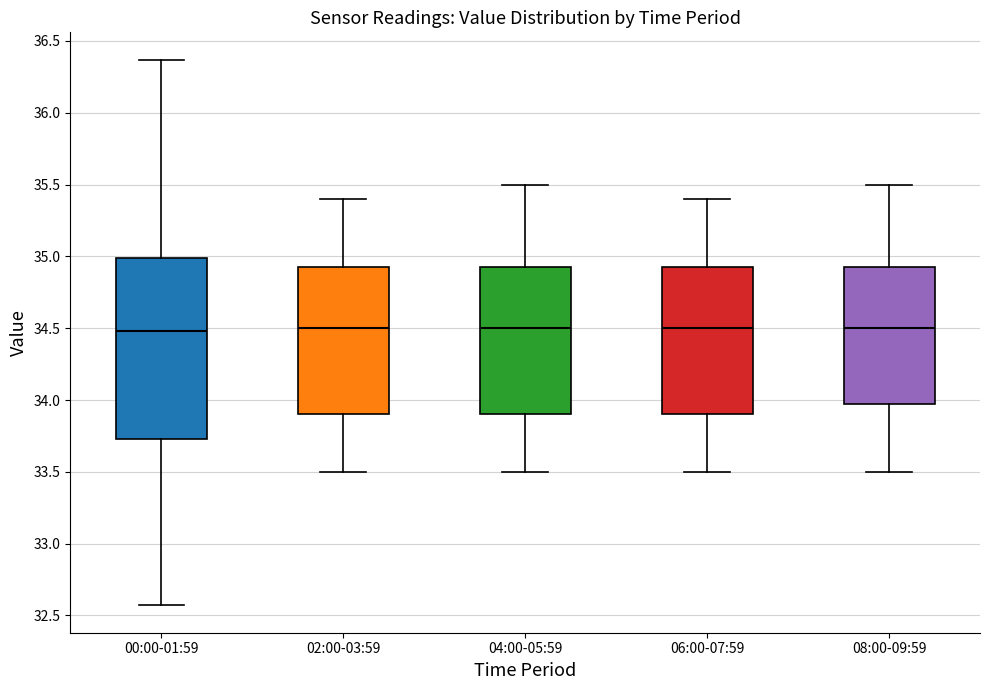

Which box is the tallest, from its lower edge to its upper edge?

00:00-01:59